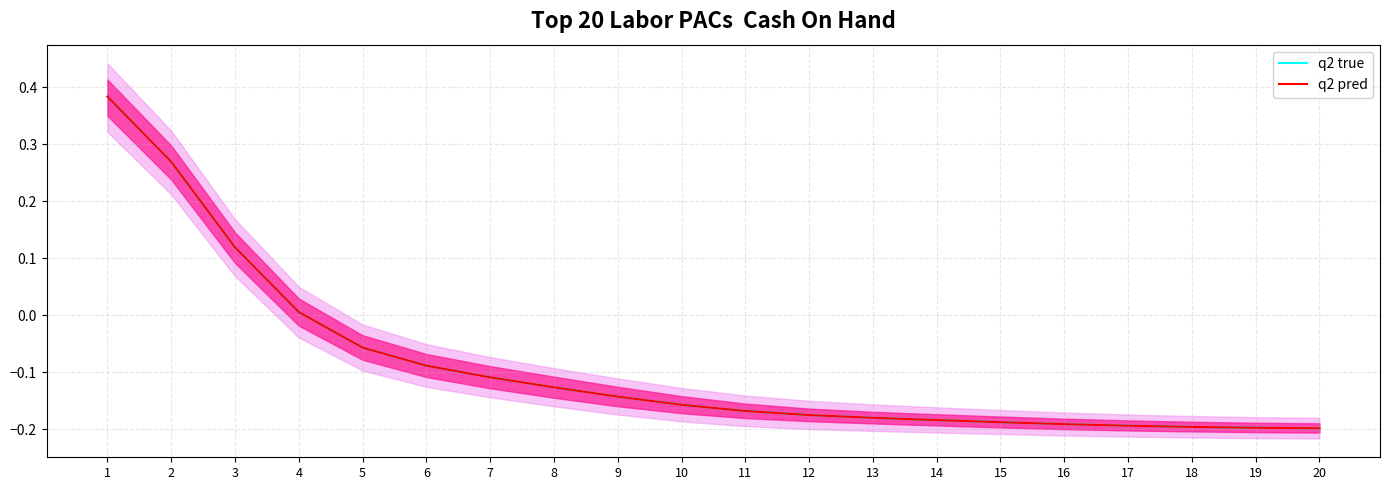

At which category is the sum across all series the highest?

1